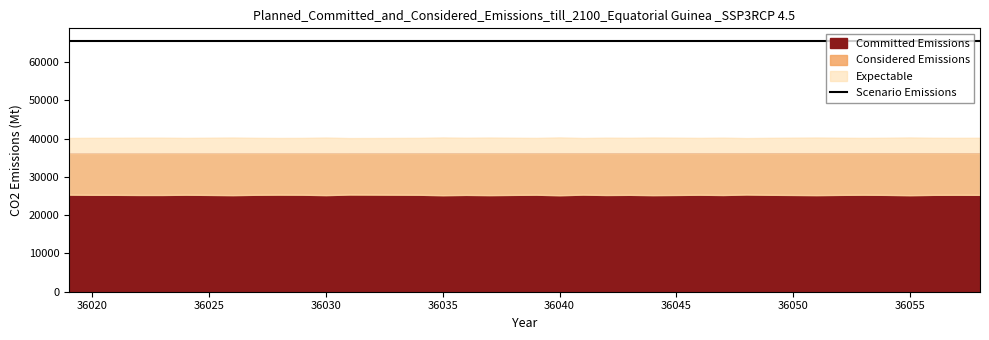

What is the sum of all Expectable values?

1608973